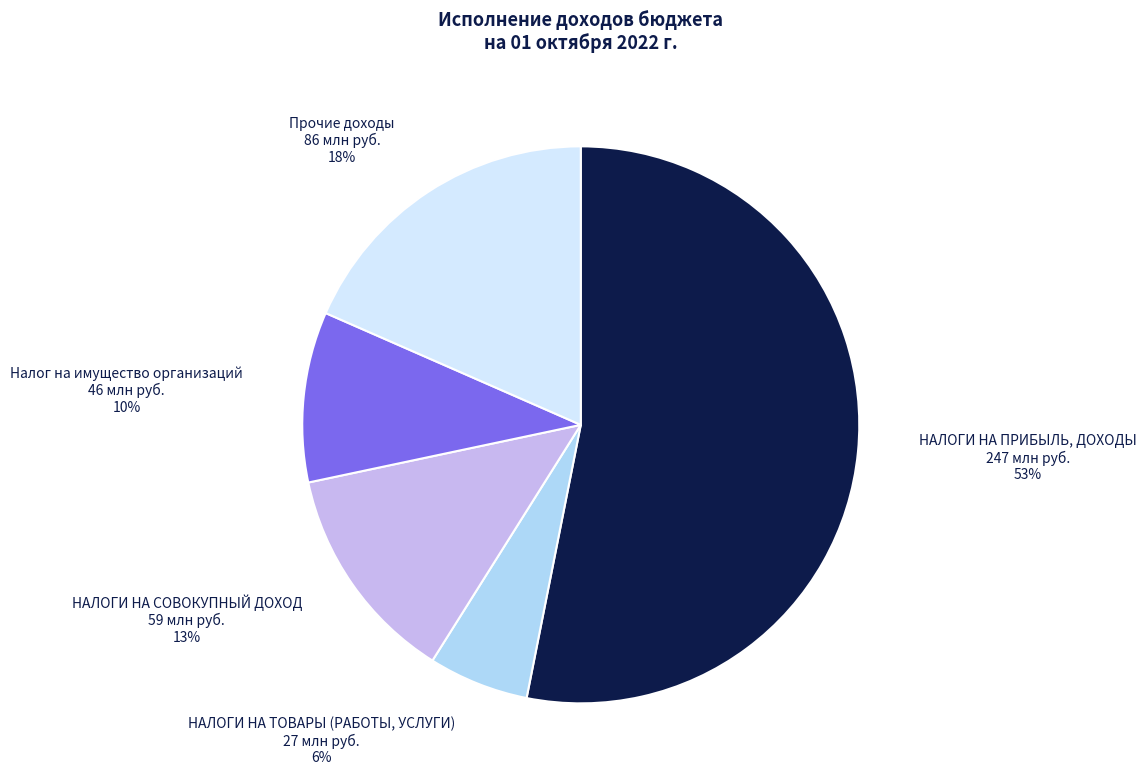

Does НАЛОГИ НА ТОВАРЫ (РАБОТЫ, УСЛУГИ) represent more than half of the total?

No